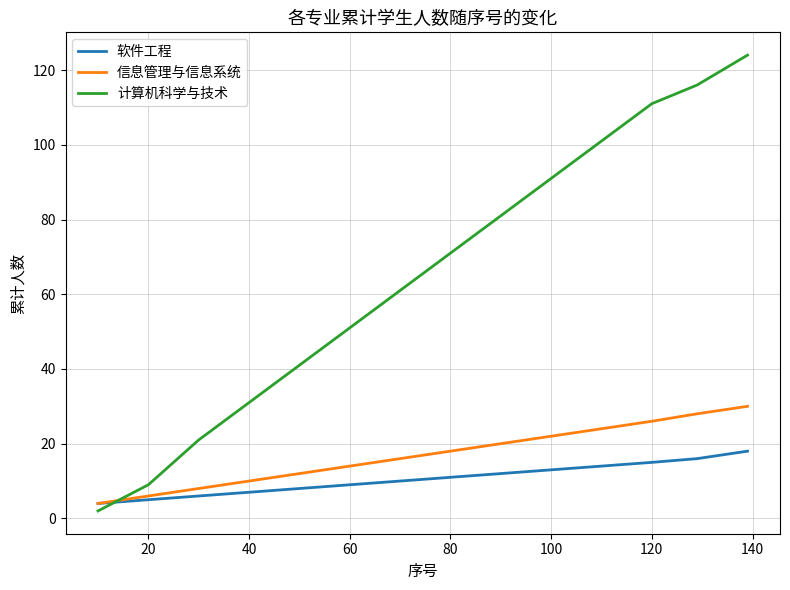

How many intersections are there between 计算机科学与技术 and 软件工程?

1